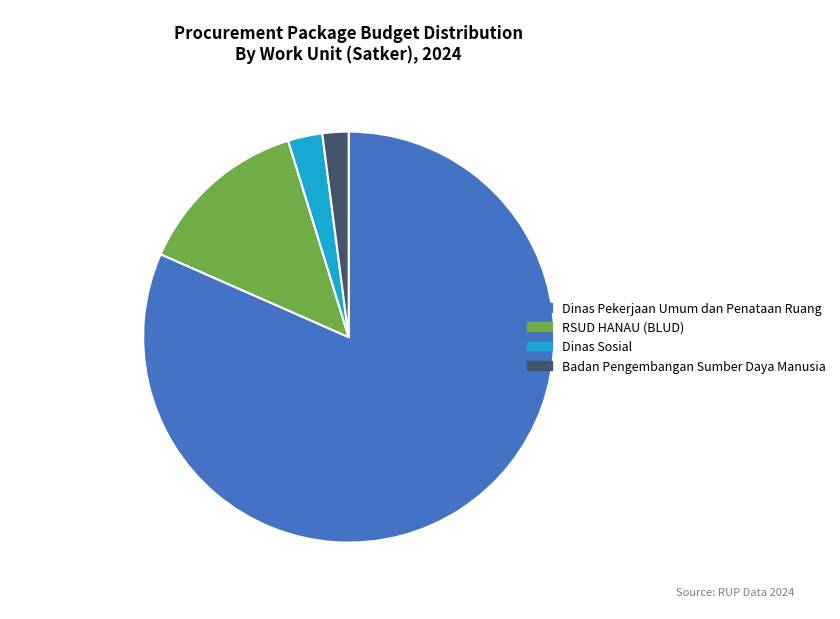

How many slices are in this pie chart?

4